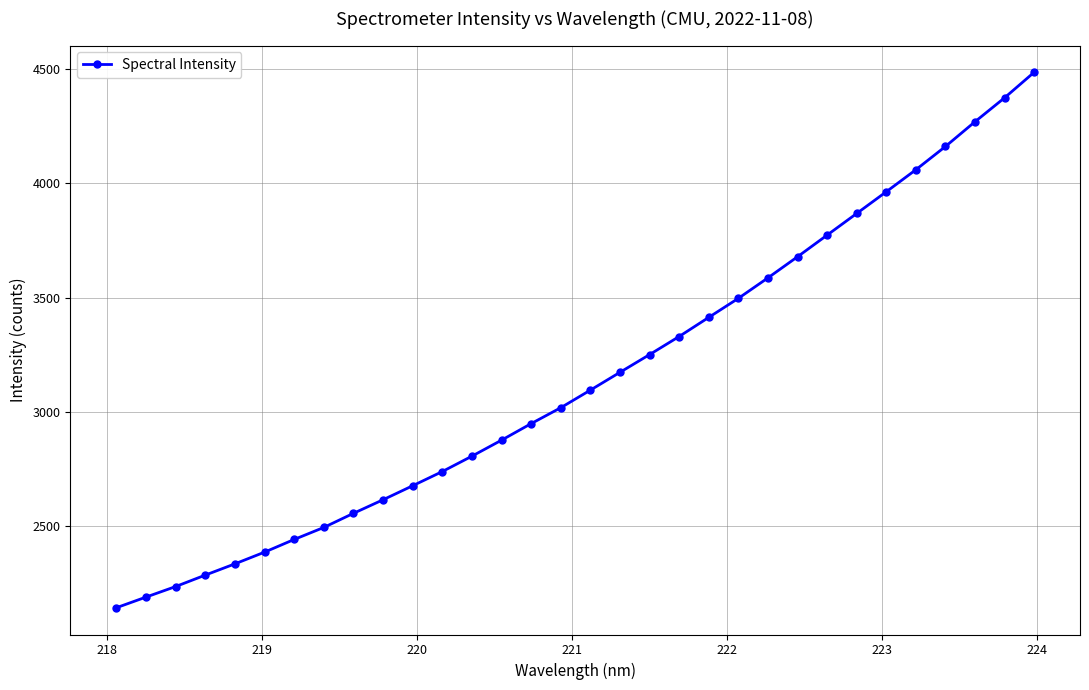

How many values are below 3096?

16